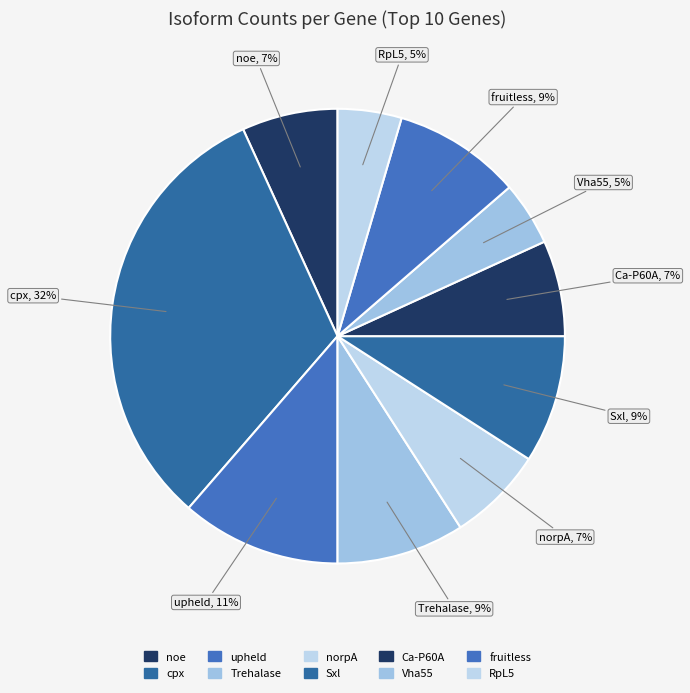

Which slice is the largest?

cpx